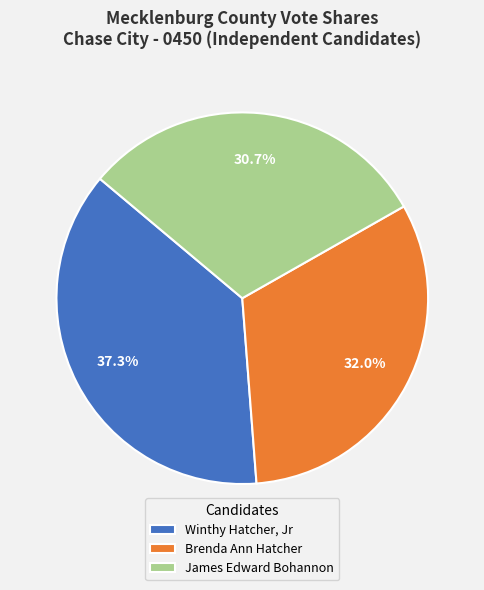

Which slice is the smallest?

James Edward Bohannon